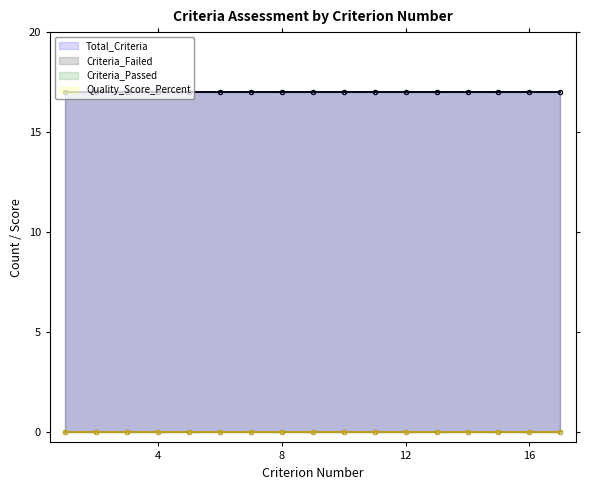

What is the approximate value of Criteria_Failed at 3?

17